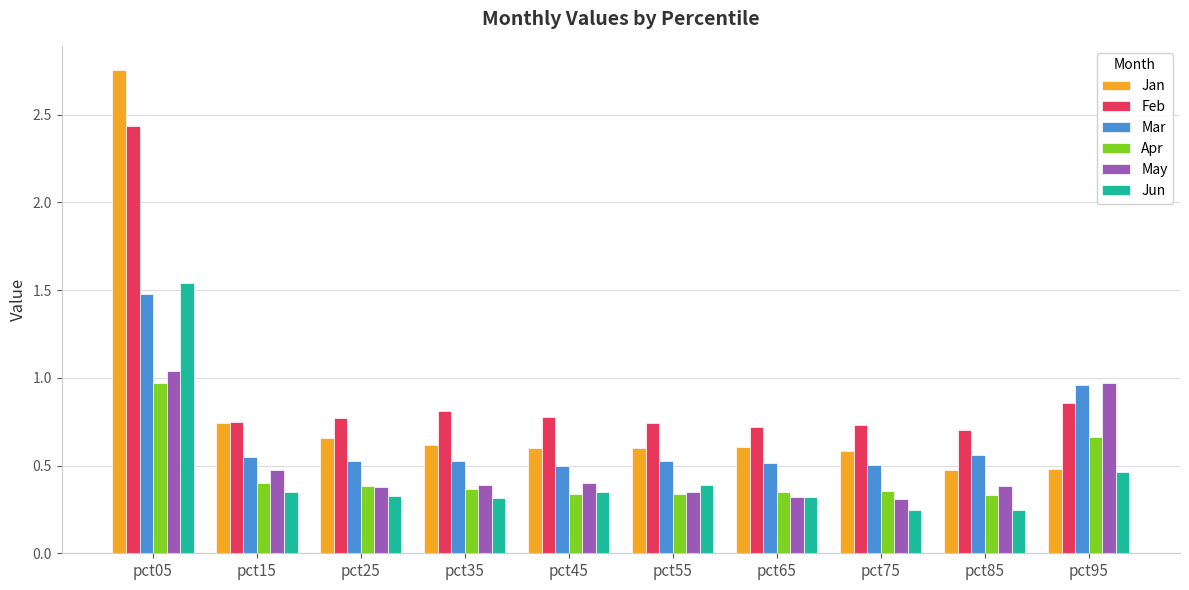

What are all the series names shown in the legend?

Jan, Feb, Mar, Apr, May, Jun